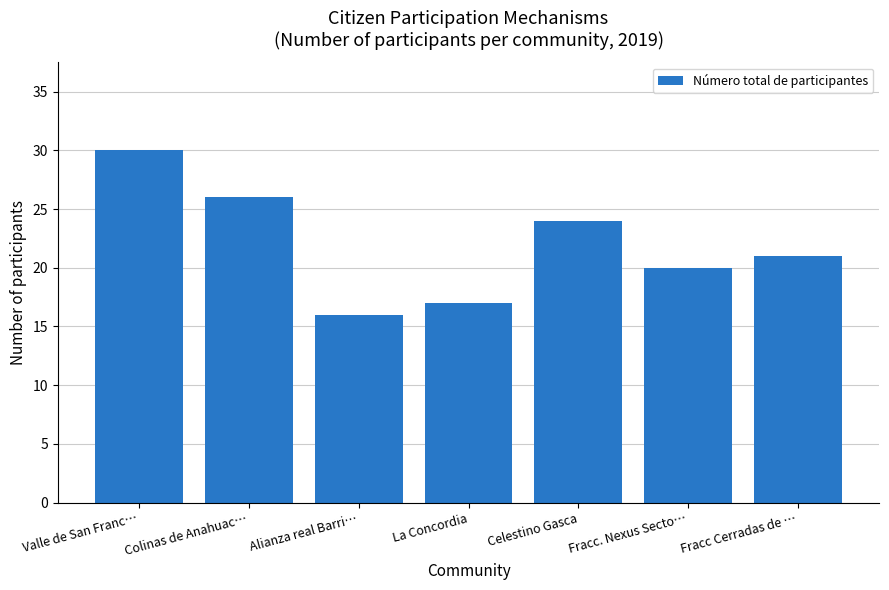

Where is the data nearest to the value 23?

Celestino Gasca